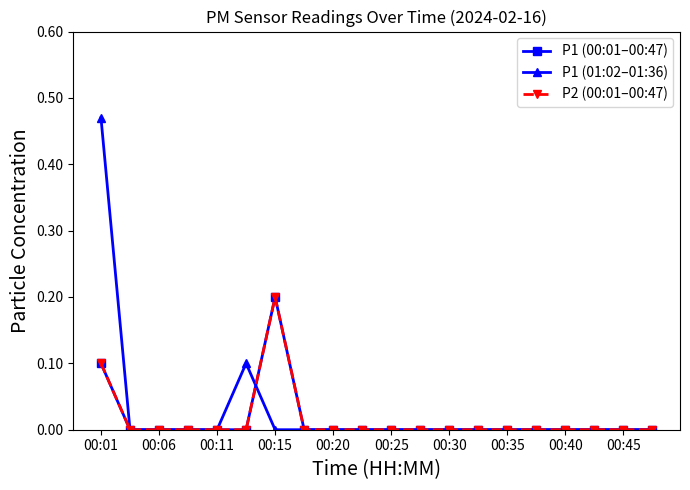

Where is P1 (00:01–00:47) nearest to the value 0?

00:06